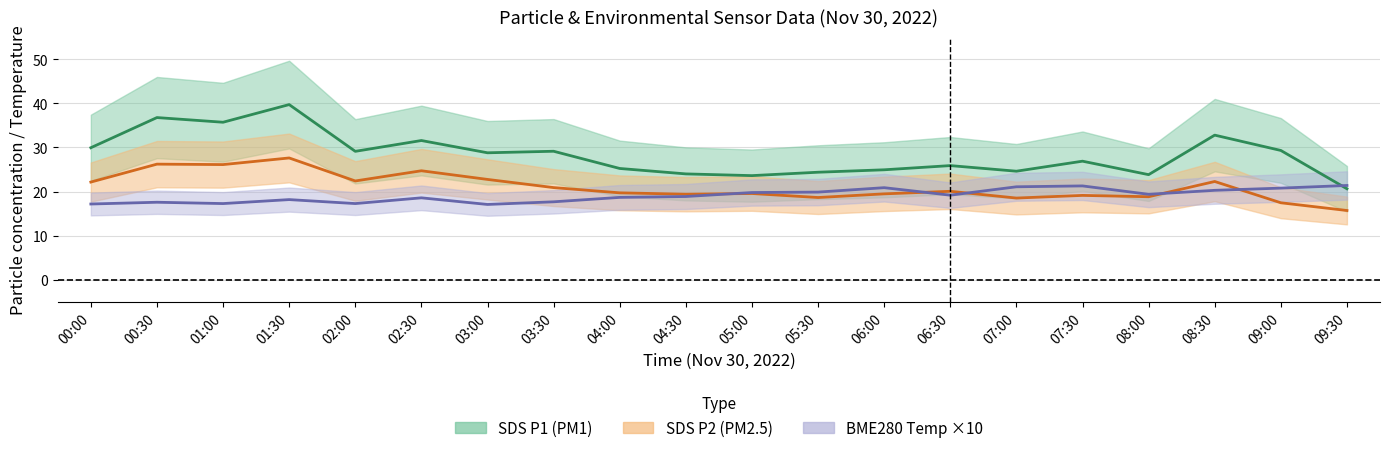

Between 06:30 and 09:30, which is larger?

06:30